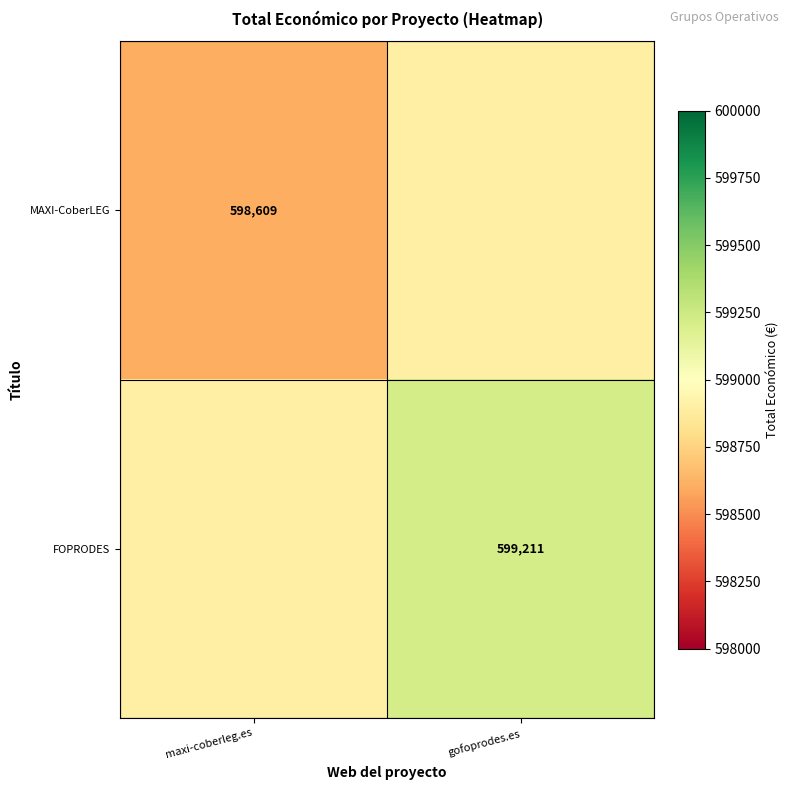

True or false: FOPRODES has a value of 599211 at gofoprodes.es.

True